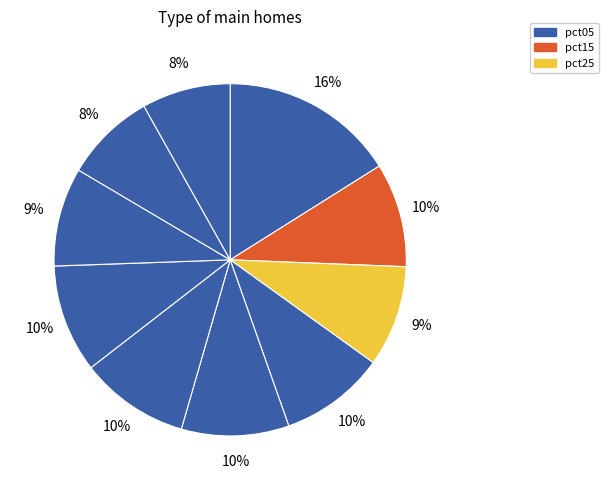

To the nearest percent, what is the average slice percentage?

10%